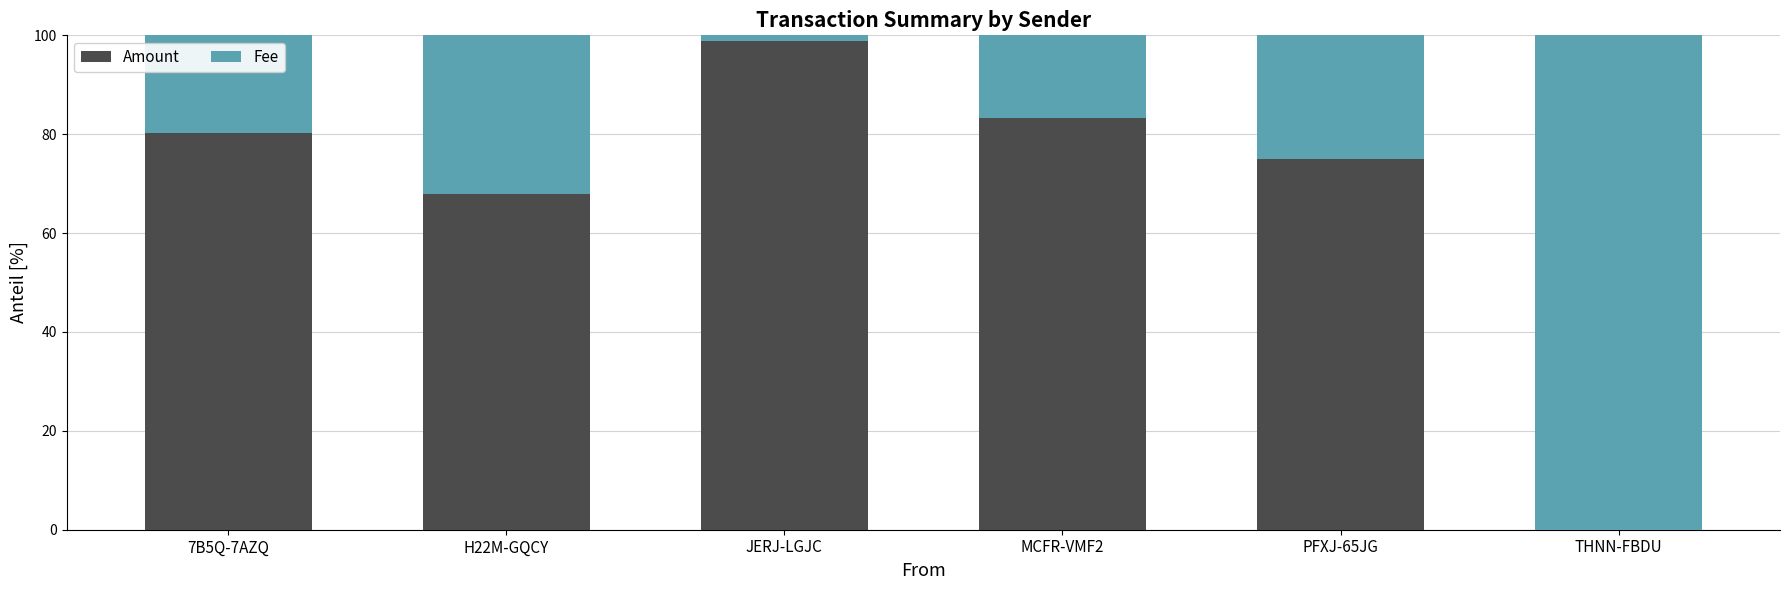

Is it true that Amount equals 98.8 at JERJ-LGJC?

True